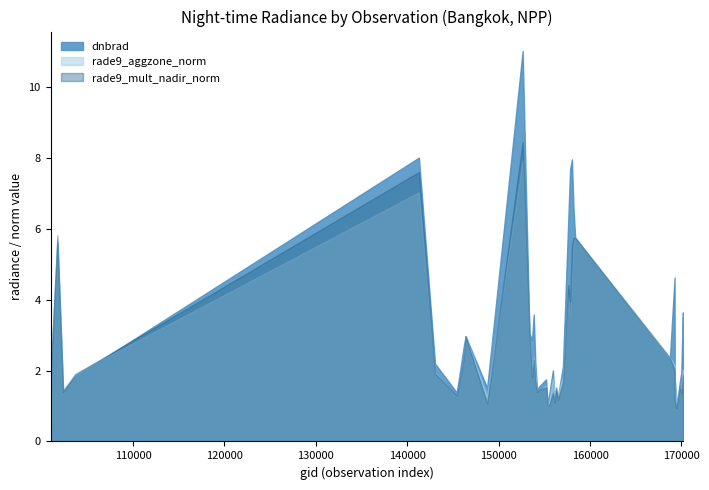

What is the greatest value displayed?

11.0